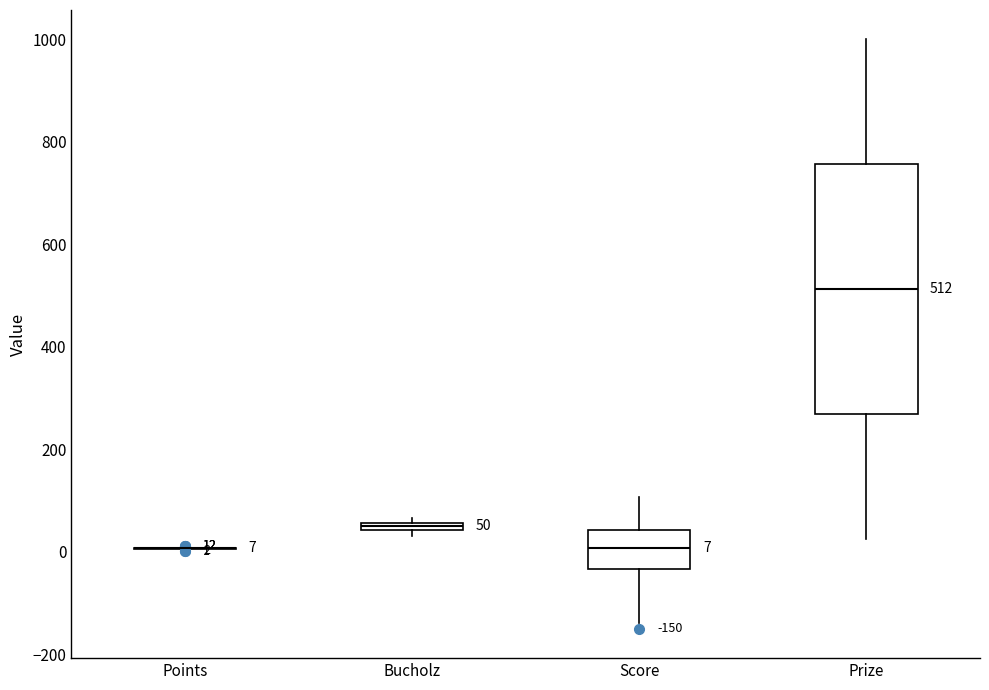

Comparing the boxes themselves (not the whiskers), which one is the tallest?

Prize